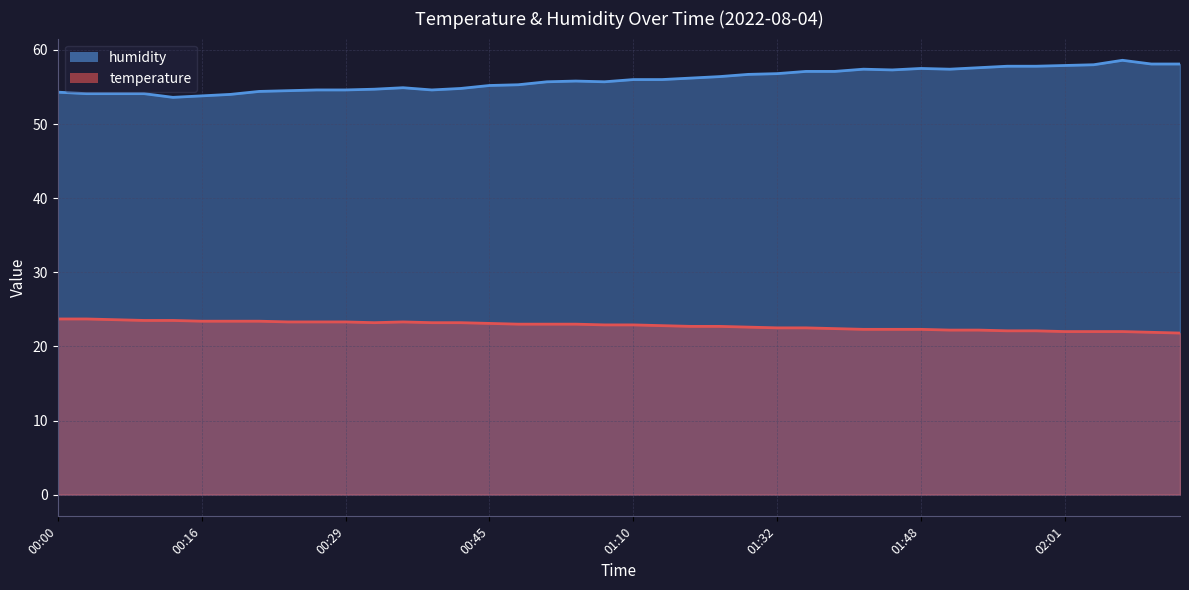

What is the spread (max minus min) of values at 00:39?

31.6